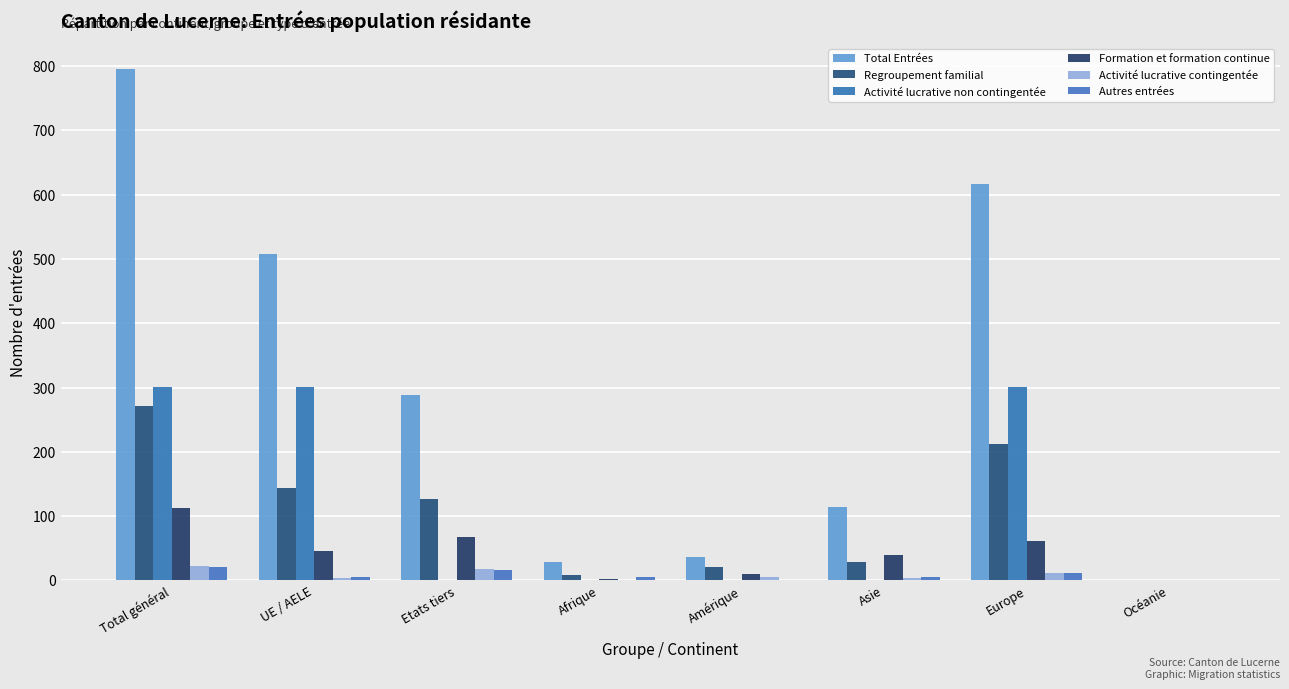

Which series has the widest spread of values?

Total Entrées